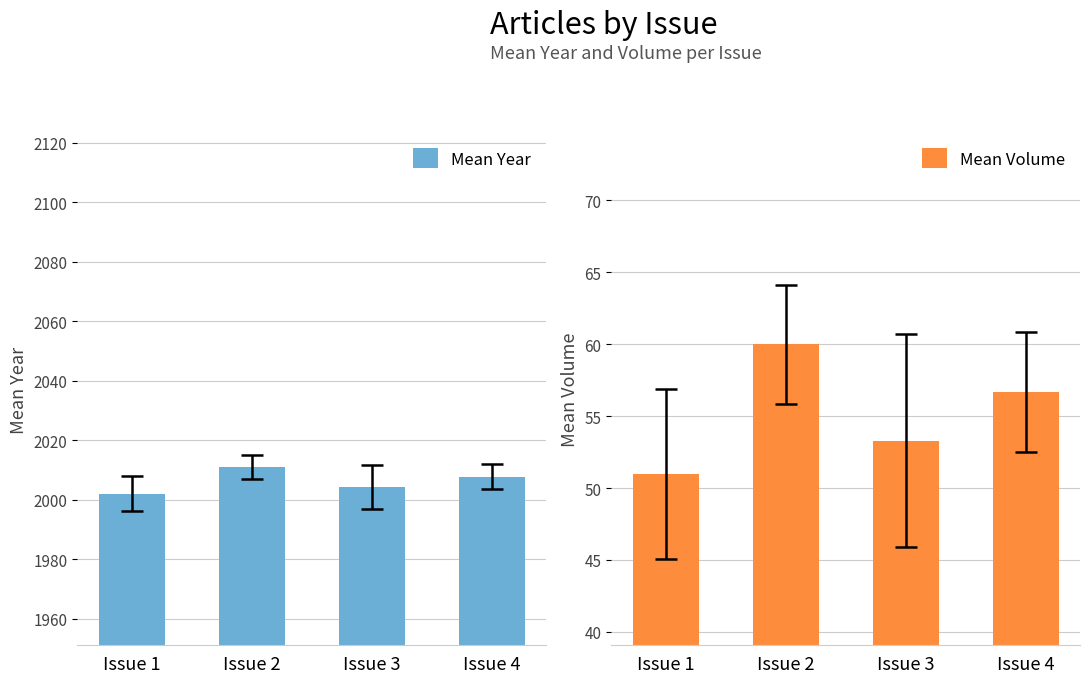

Which category has the lowest value in the Mean Volume series?

Issue 1